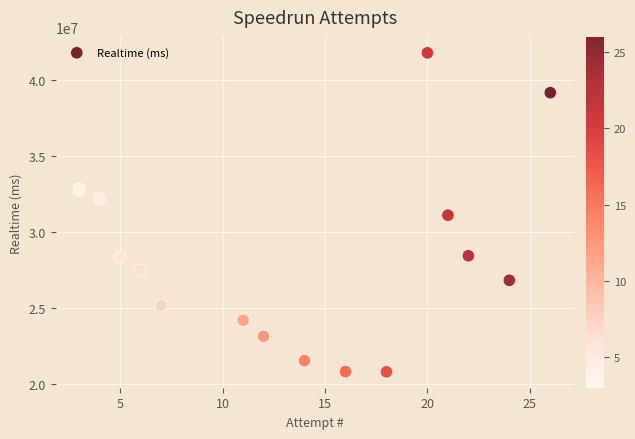

What is the range of Y values (max minus min)?

20986634